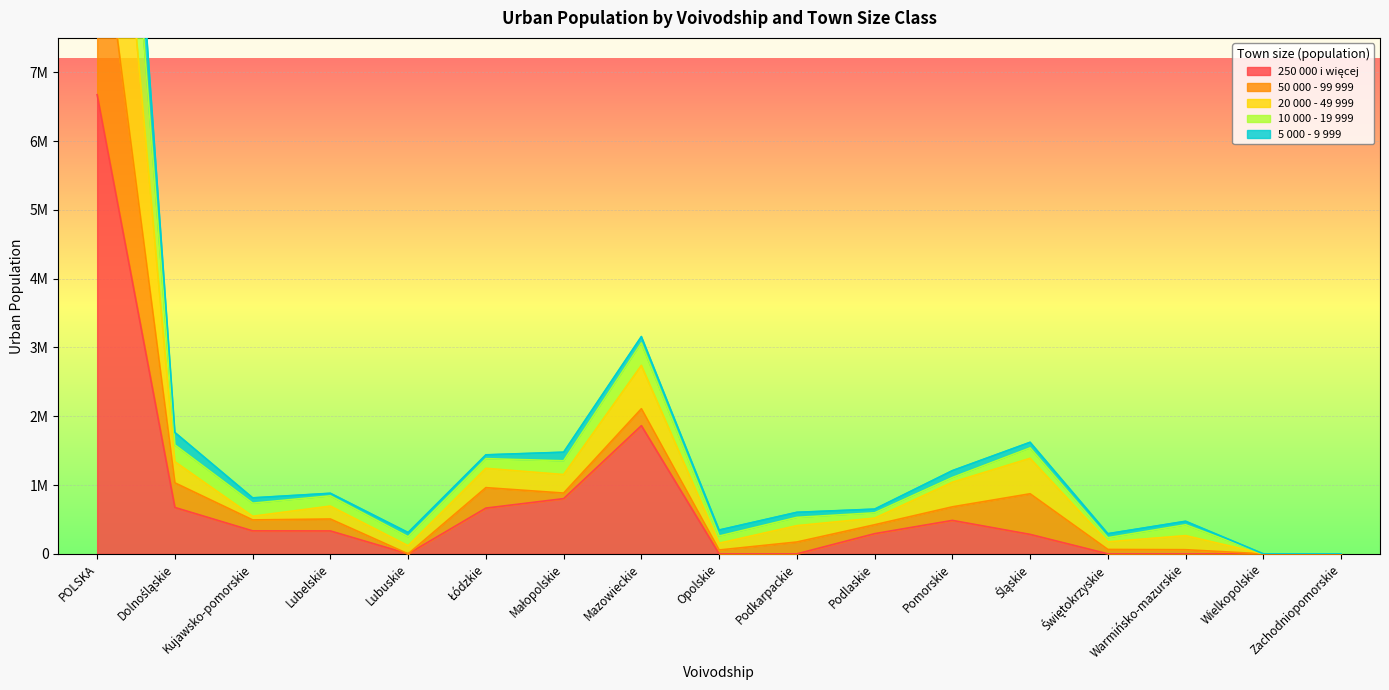

Where is the first local minimum for 50 000 - 99 999?

Kujawsko-pomorskie